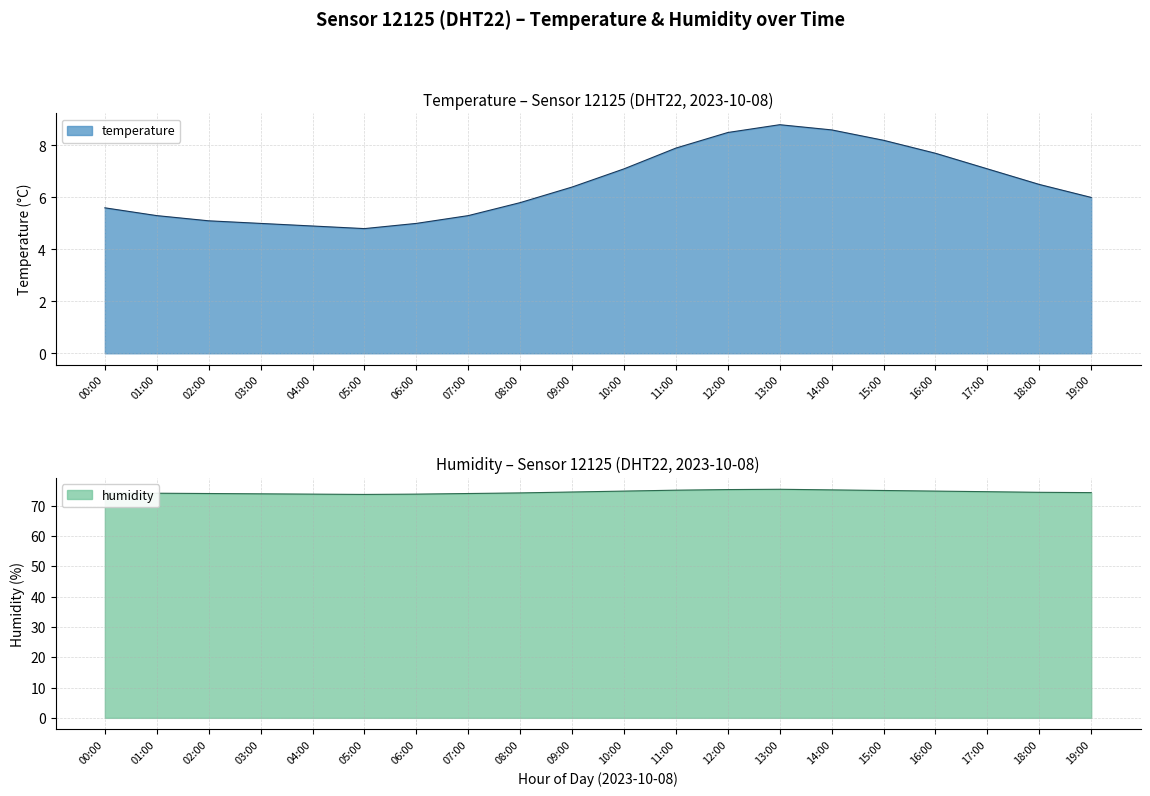

Is it true that temperature equals 5.0 at 03:00?

True